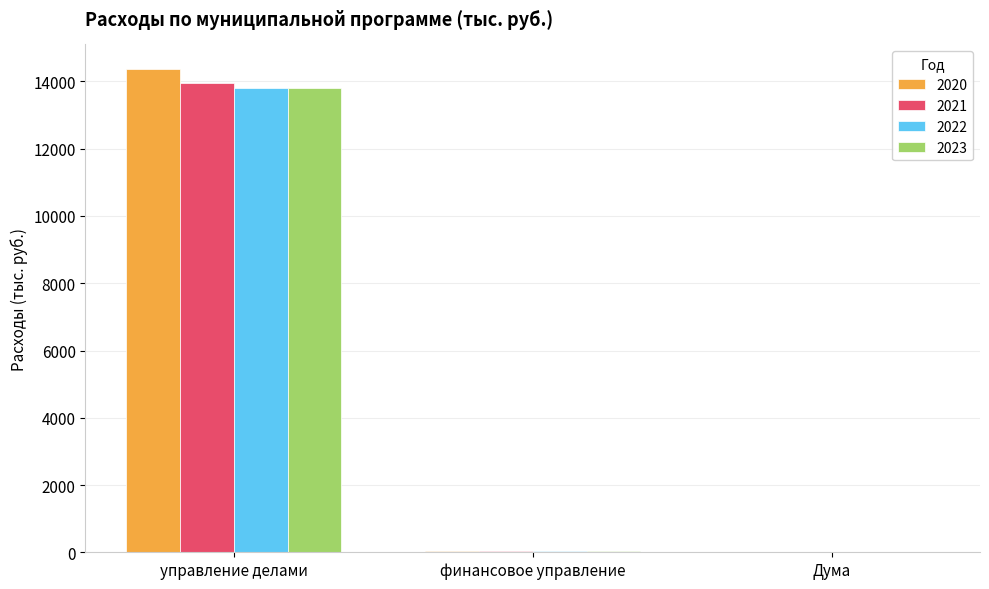

At which category is the sum across all series the highest?

управление делами